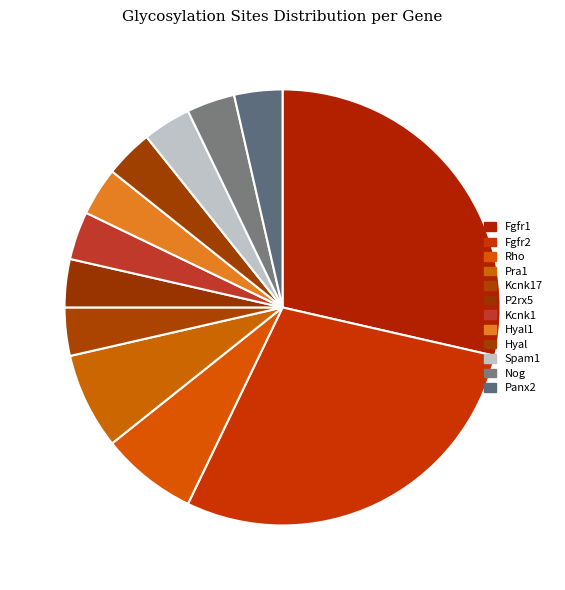

Which slice is the largest?

Fgfr1